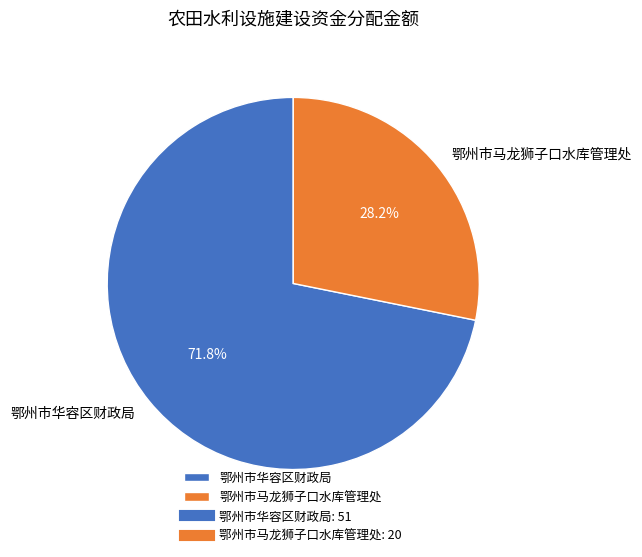

Do 鄂州市马龙狮子口水库管理处 and 鄂州市华容区财政局 together represent more than half of the pie?

Yes